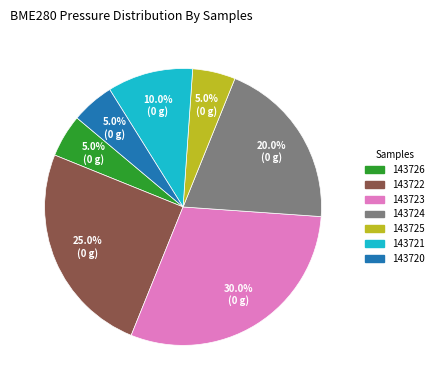

How many slices are in this pie chart?

7